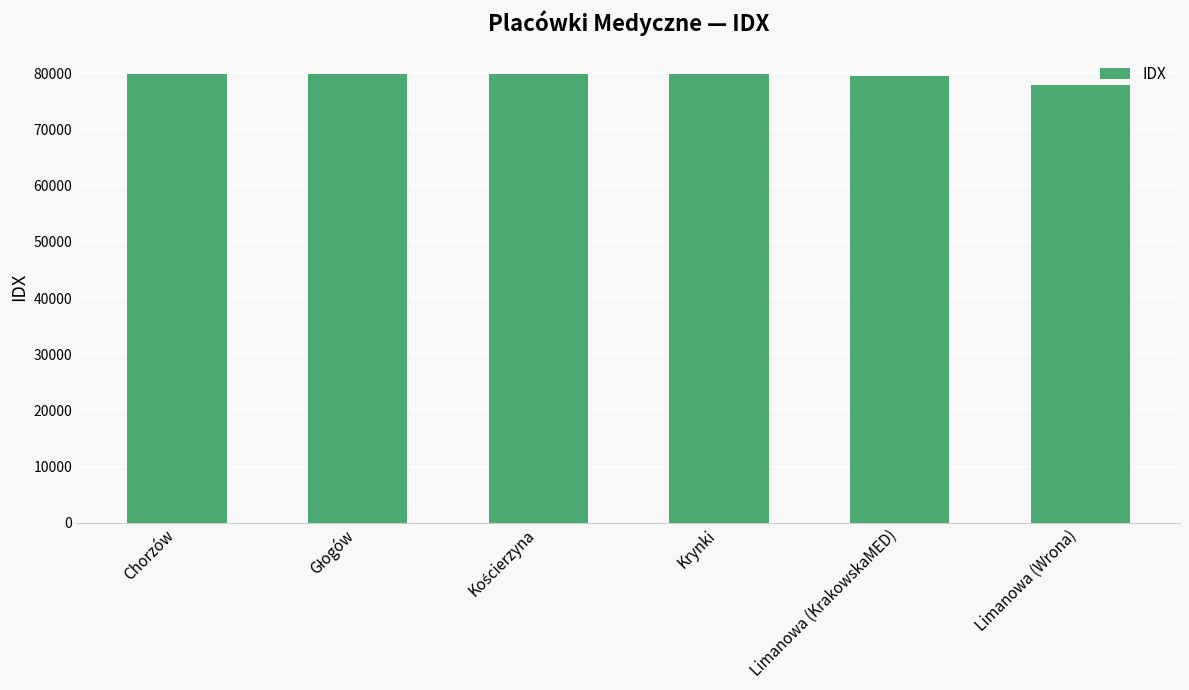

What is the maximum value shown in the chart?

79873